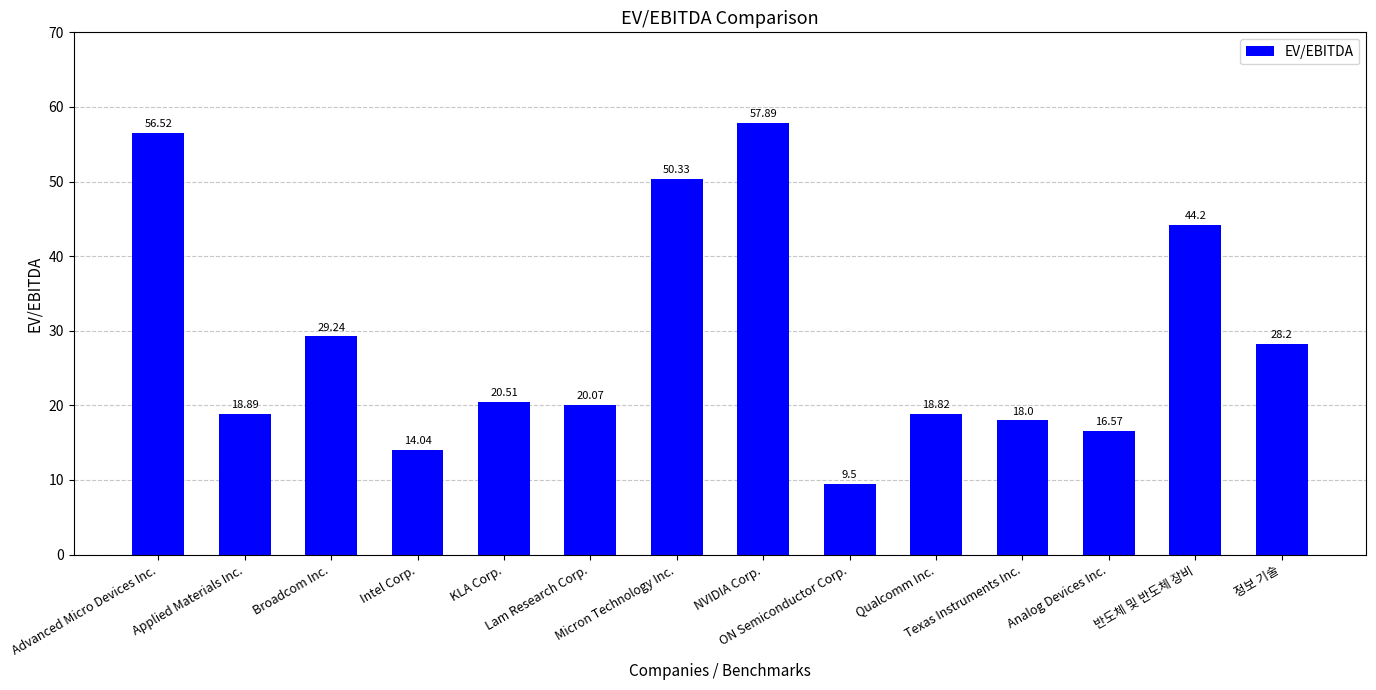

True or false: the data shows 18.9 at Applied Materials Inc..

True